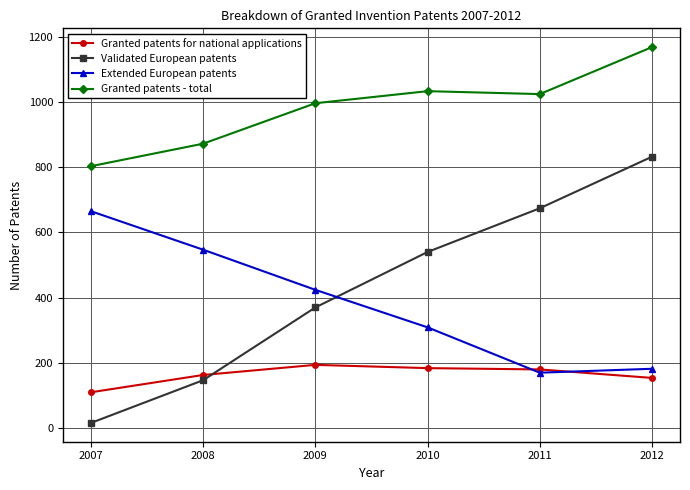

How many series are shown in this chart?

4